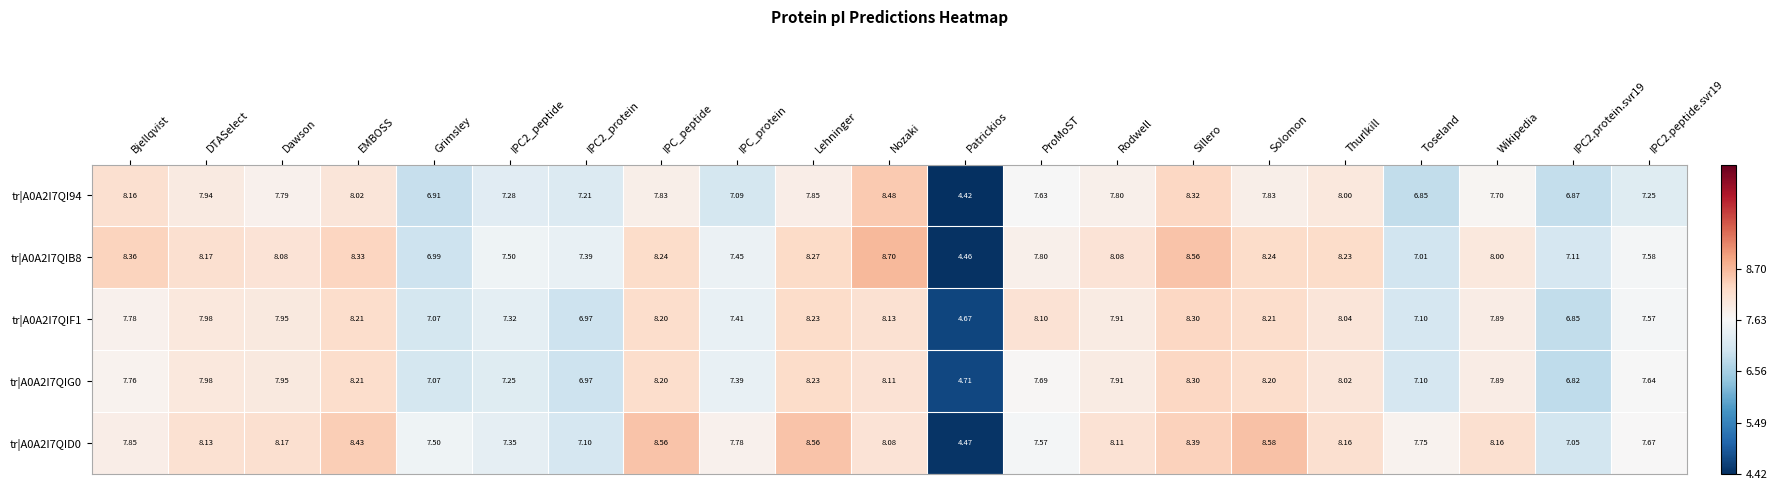

How many distinct data groups are displayed?

5